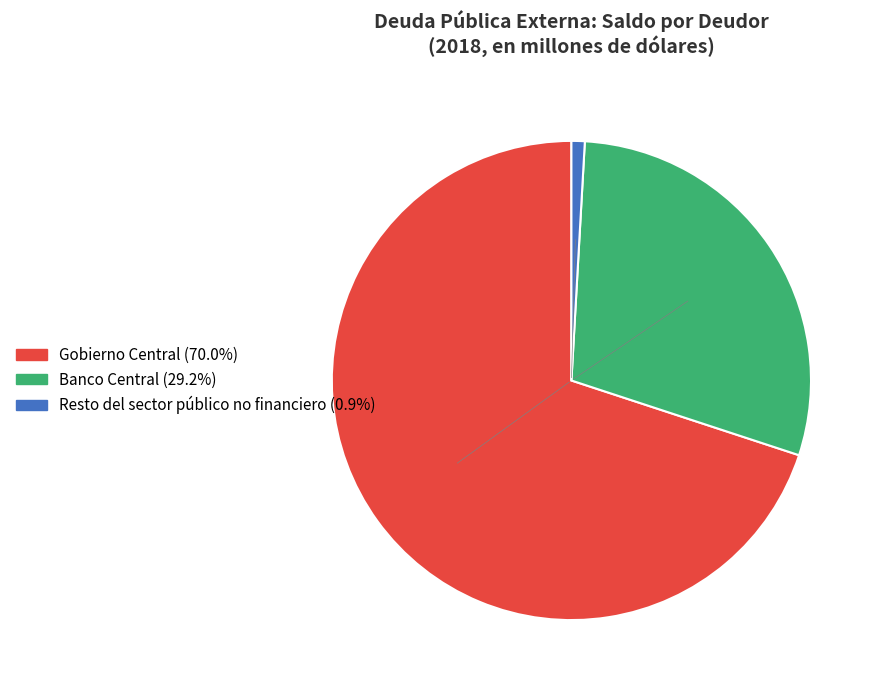

Is there a majority slice in this chart?

Yes